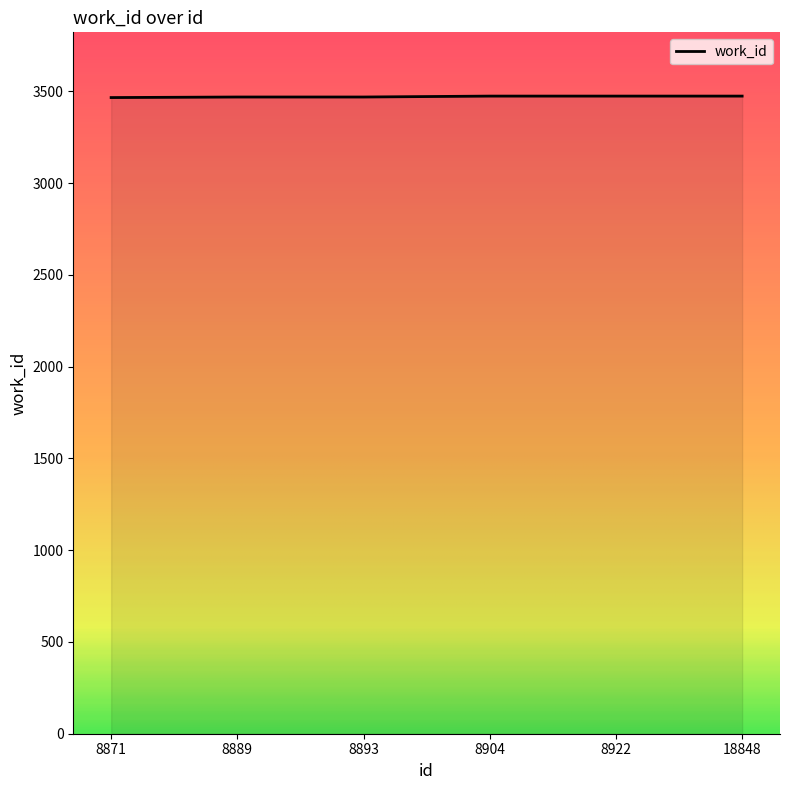

How many values are between 3469 and 3474?

5